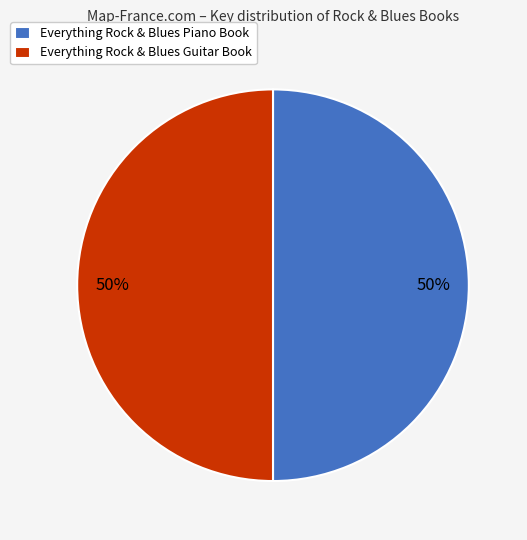

Is it true that Everything Rock & Blues Piano Book is 50% of the pie?

True